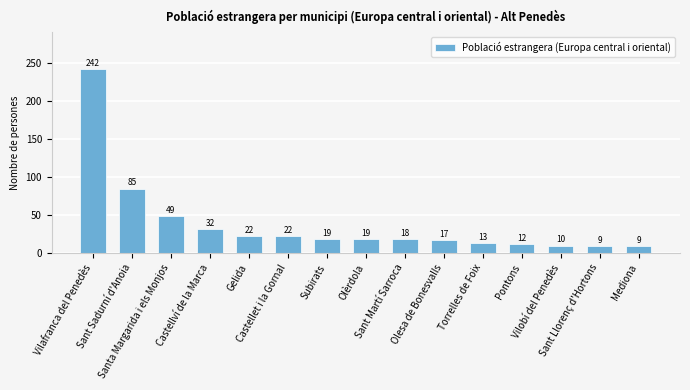

Reading left to right, extract all data points from this chart.

Vilafranca del Penedès=242	Sant Sadurní d'Anoia=85	Santa Margarida i els Monjos=49	Castellví de la Marca=32	Gelida=22	Castellet i la Gornal=22	Subirats=19	Olèrdola=19	Sant Martí Sarroca=18	Olesa de Bonesvalls=17	Torrelles de Foix=13	Pontons=12	Vilobí del Penedès=10	Sant Llorenç d'Hortons=9	Mediona=9